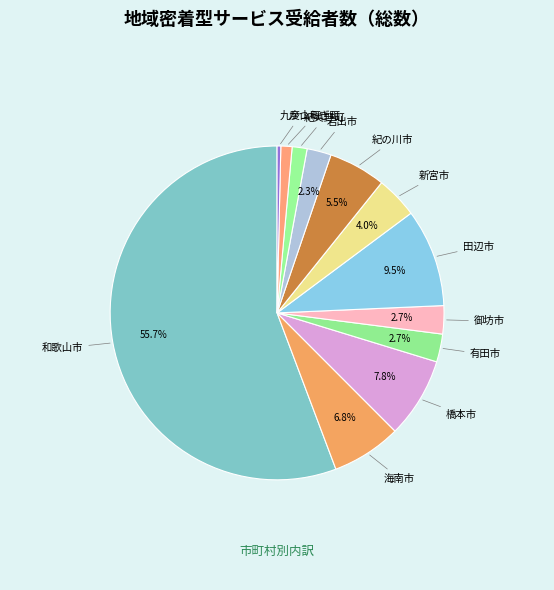

What portion of the pie excludes 紀の川市?

94.5%